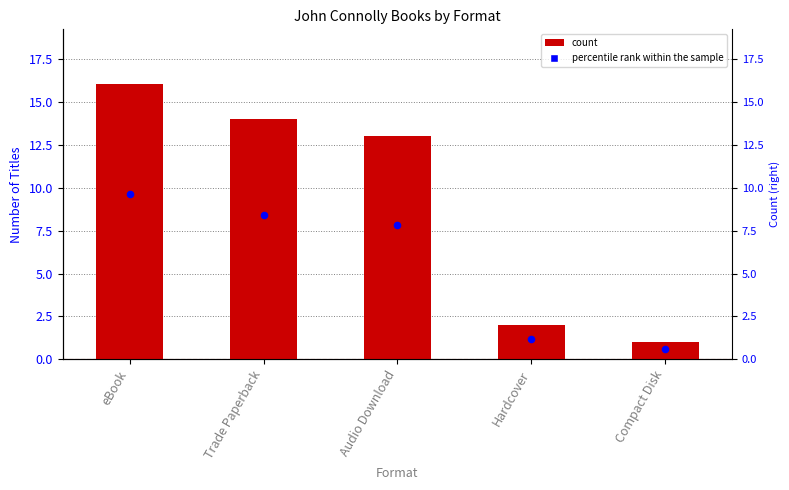

Which series reaches the maximum Y coordinate?

Count